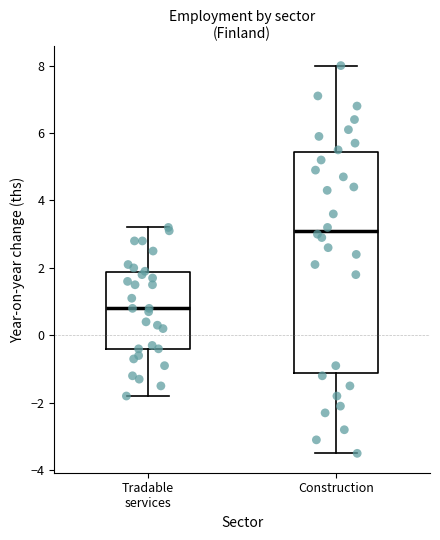

Which box is the tallest, from its lower edge to its upper edge?

Construction